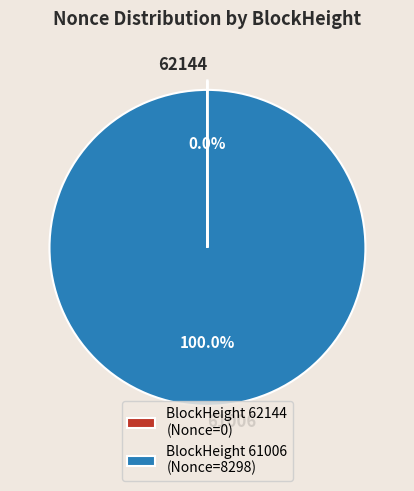

Does any single category account for the majority?

Yes